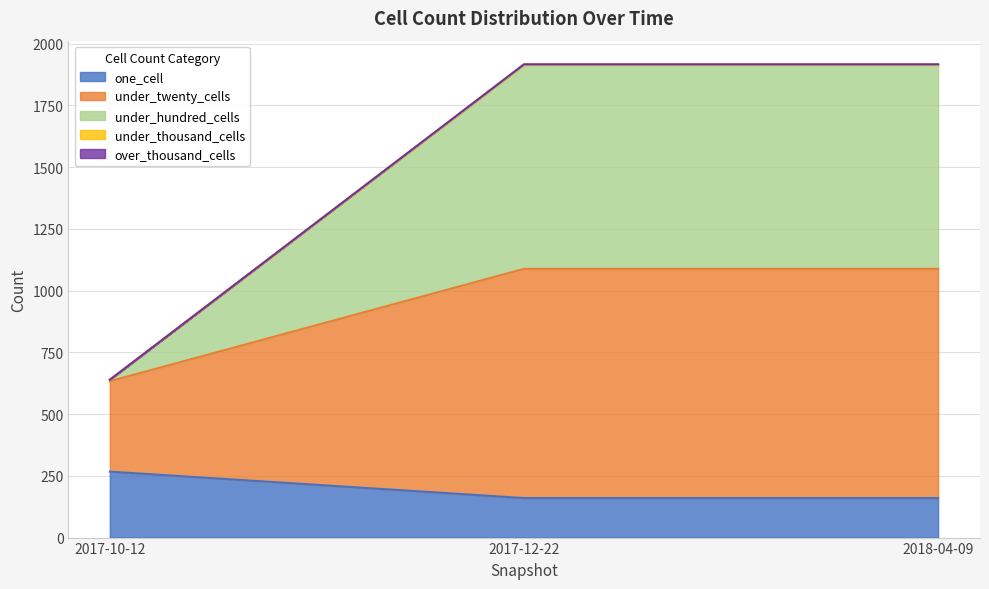

How many lines are shown in the chart?

5